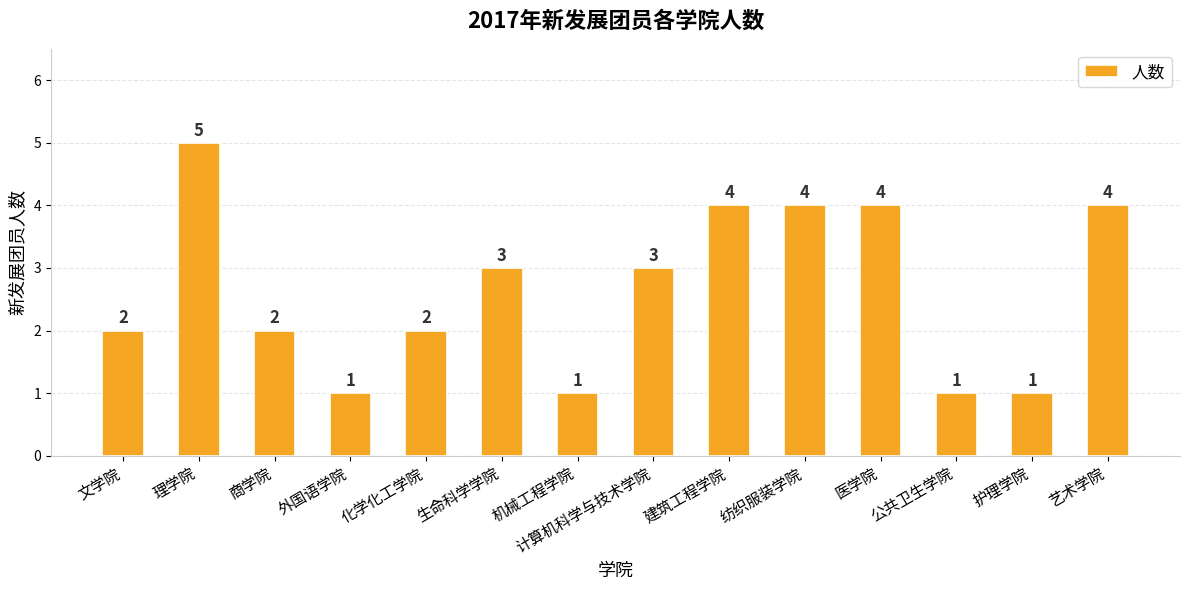

The value at 艺术学院 is 3. True or false?

False